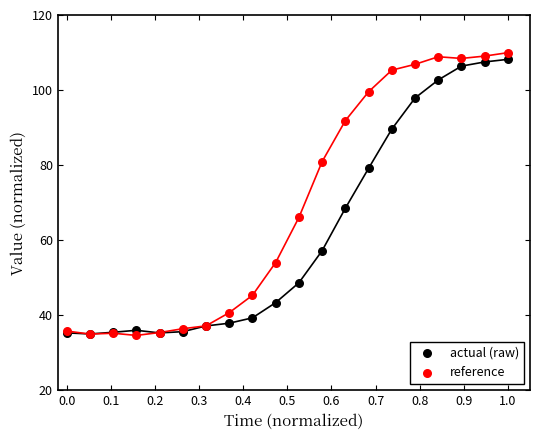

Which series reaches the maximum Y coordinate?

reference